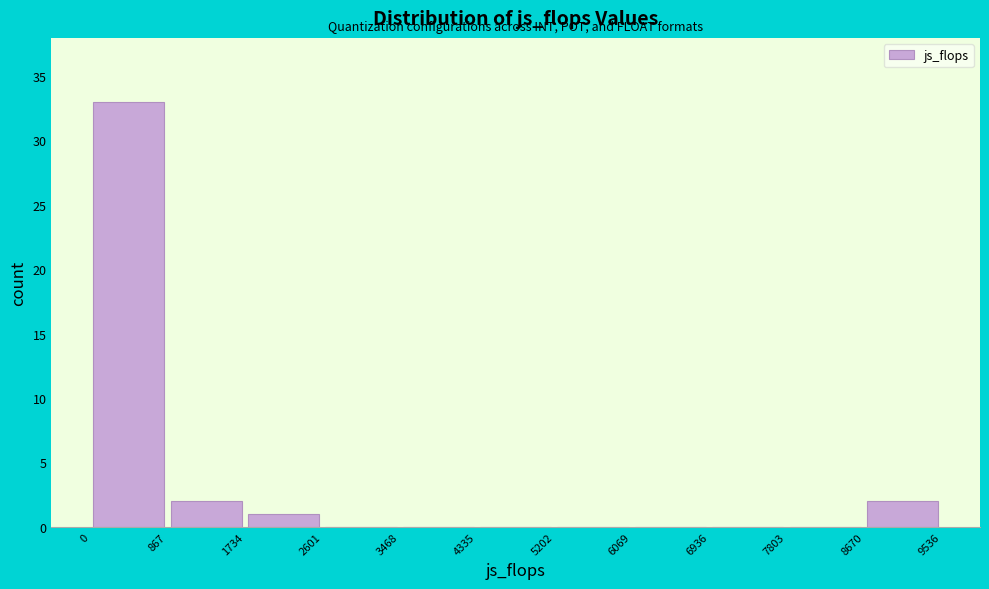

Reading left to right, transcribe this chart: for each bar, give the range it covers on the x-axis and its height. The values are not printed on the chart, so give them approximately, as read against the axis.

0 to 867: 33
867 to 1734: 2
1734 to 2601: 1
2601 to 3468: 0
3468 to 4335: 0
4335 to 5202: 0
5202 to 6069: 0
6069 to 6936: 0
6936 to 7803: 0
7803 to 8670: 0
8670 to 9536: 2